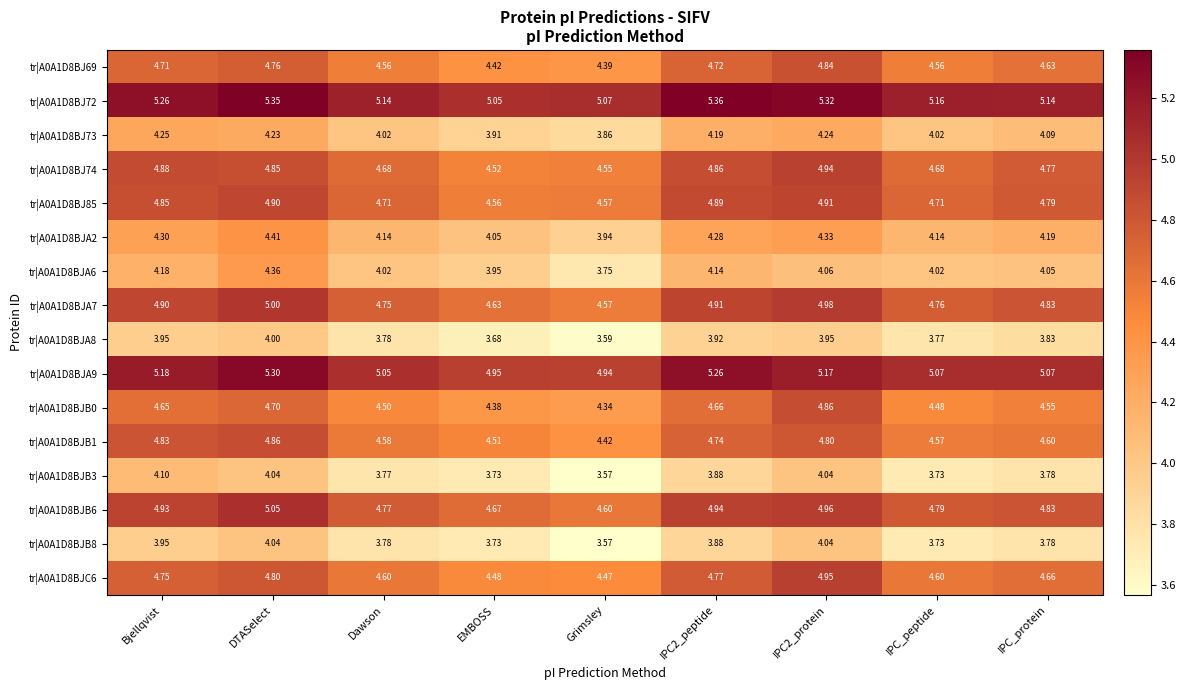

Which series changed the most between Grimsley and IPC_peptide?

tr|A0A1D8BJA6